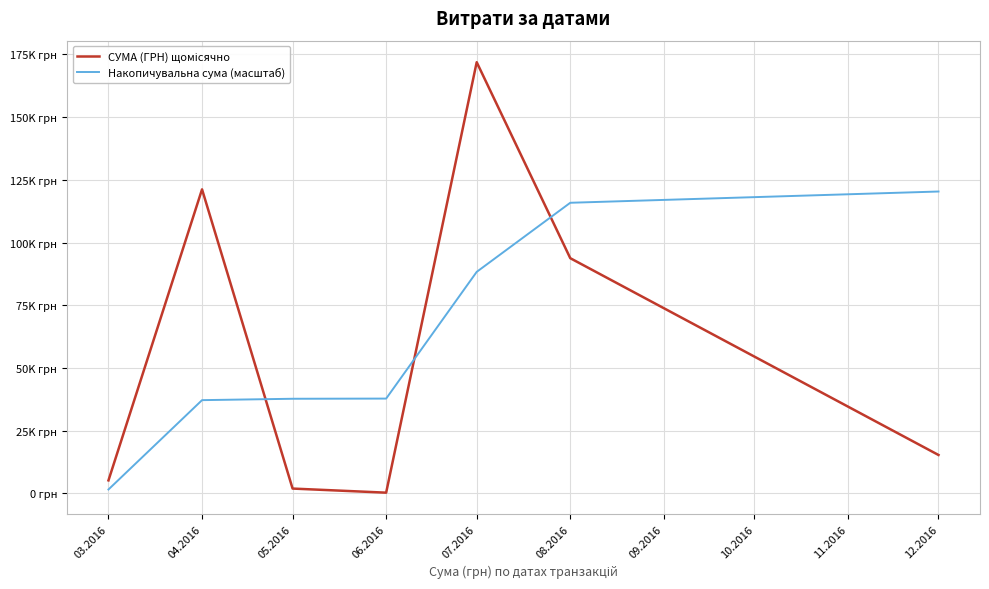

Is this an area chart (filled region under the line)?

No